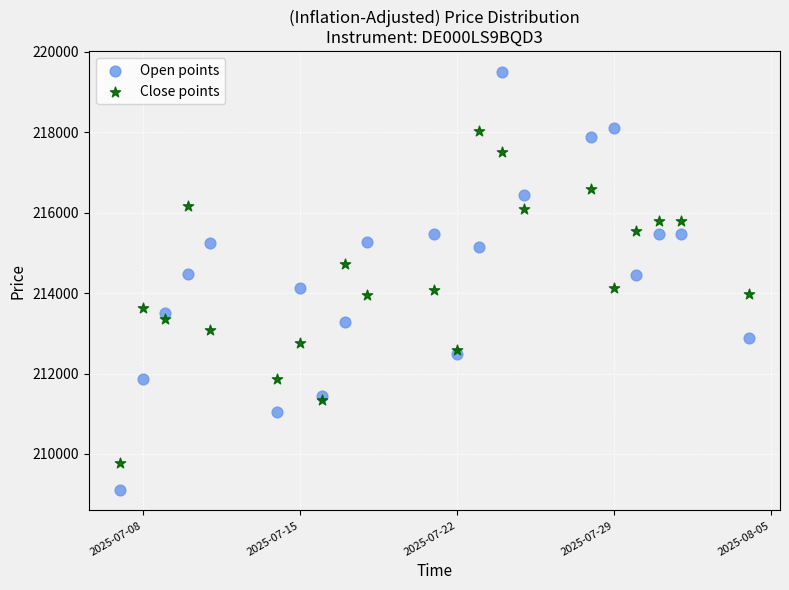

What is the X range (max minus min) for the scatter plot?

28